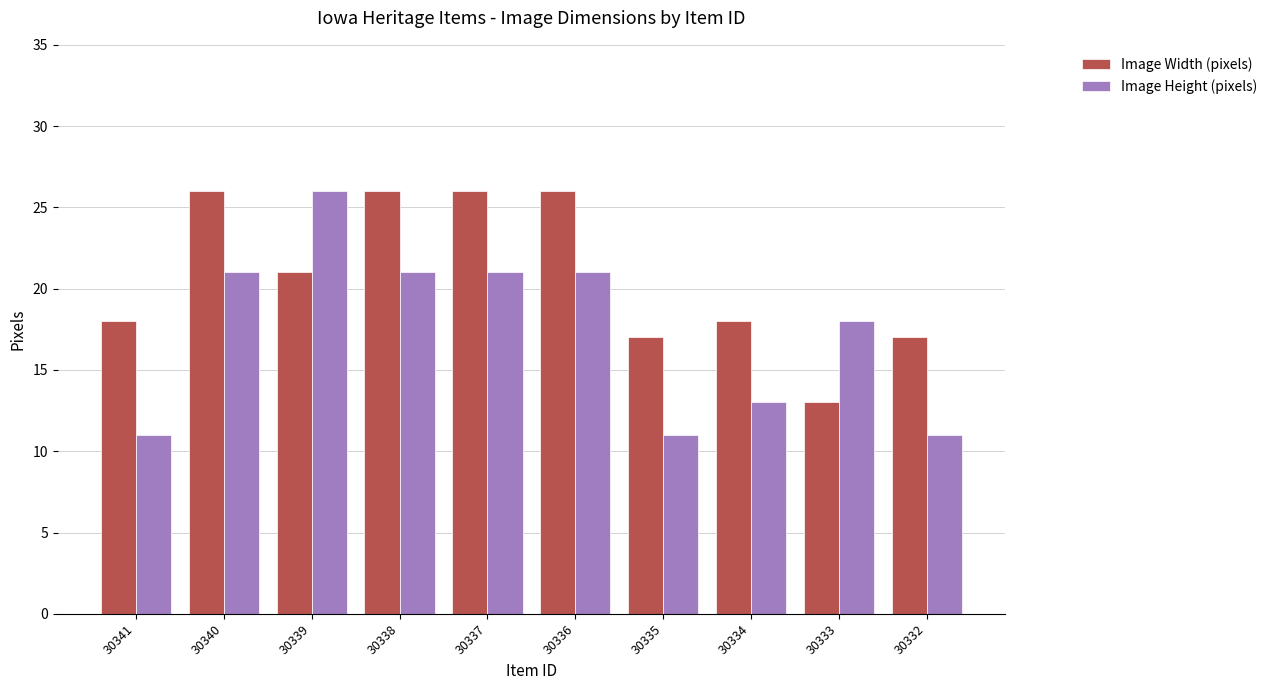

What is the difference between the maximum and minimum values in the Image Height (pixels) series?

15